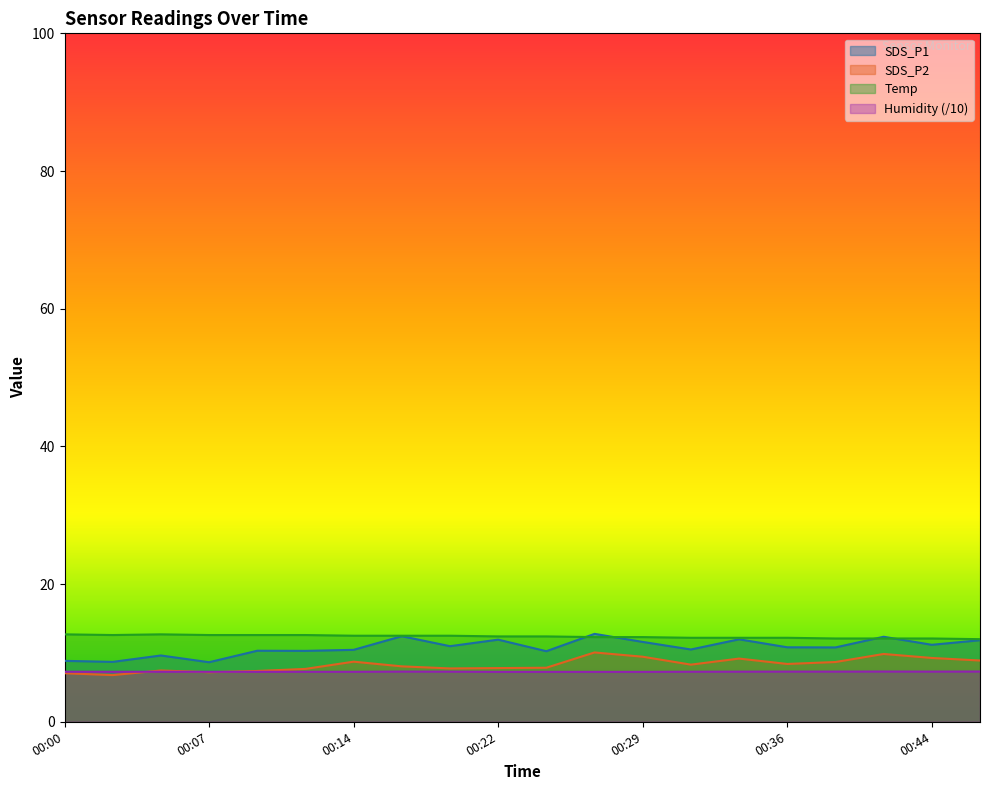

What is the total value across all series at 00:19?

38.5